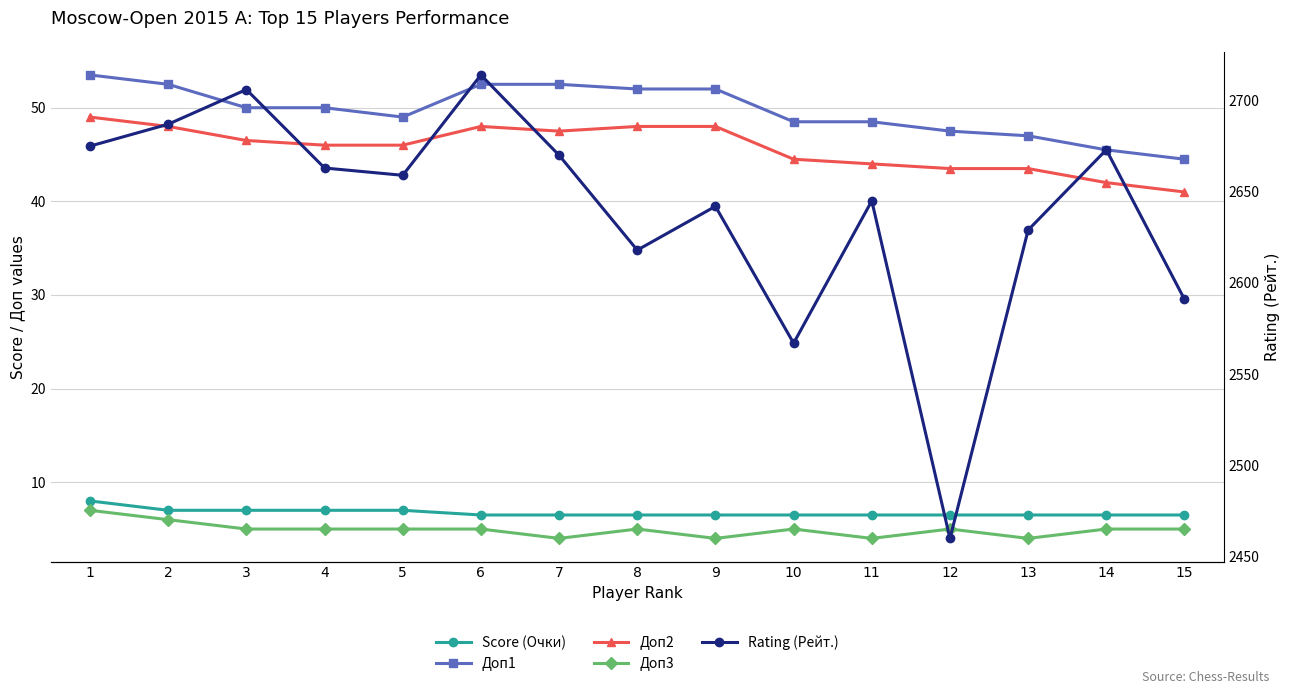

True or false: Доп1 and Доп3 cross at least once.

False